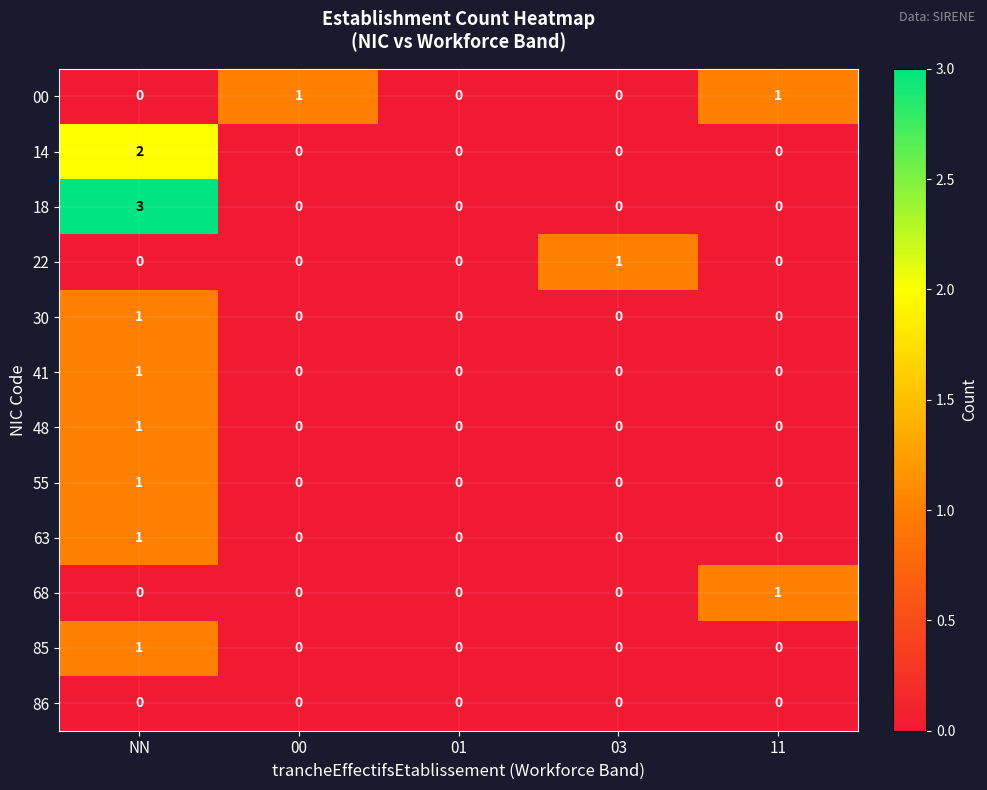

Is it true that 00 equals 1 at 01?

False